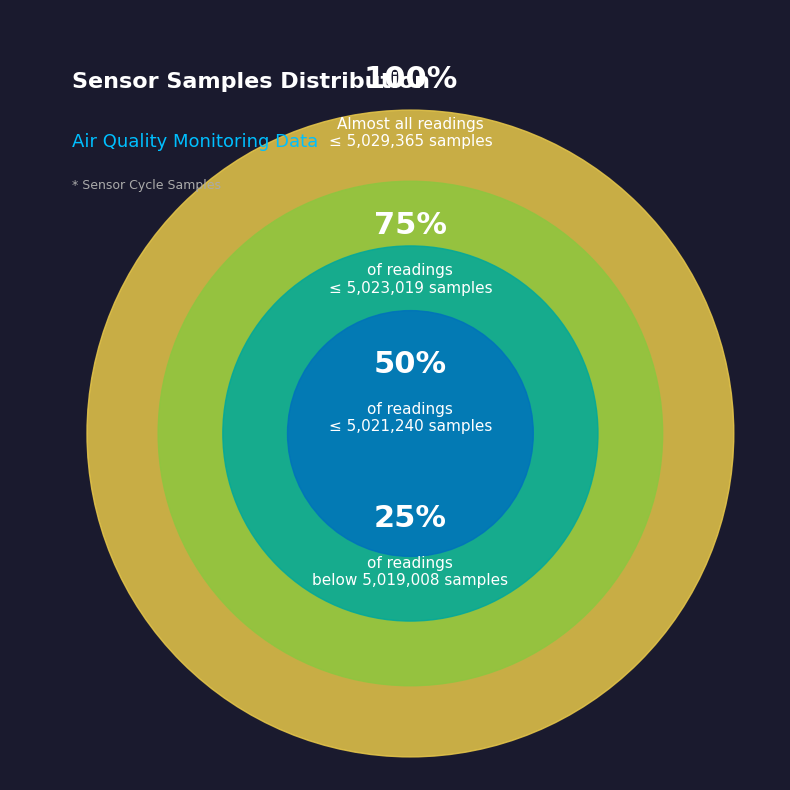

Between 21 and 10, which is larger?

21